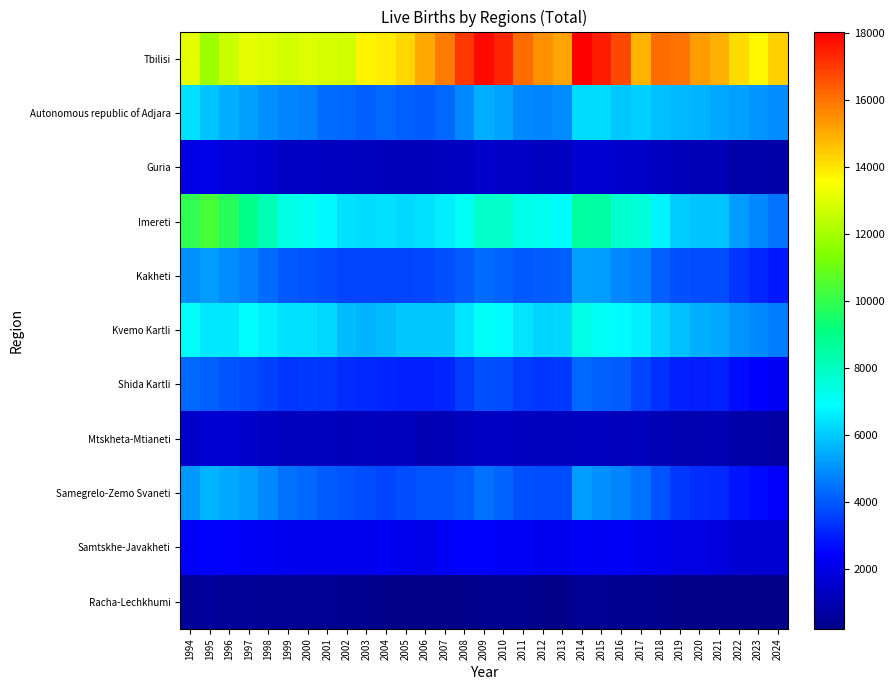

Reading right to left, list all the values displayed in this chart.

Tbilisi: 2024=14415	2023=13697	2022=14202	2021=14979	2020=15271	2019=16022	2018=16161	2017=14906	2016=16784	2015=17509	2014=18048	2013=15180	2012=15481	2011=16133	2010=17382	2009=17852	2008=17072	2007=15870	2006=15124	2005=14272	2004=13922	2003=13764	2002=12789	2001=12861	2000=13032	1999=12794	1998=13004	1997=13149	1996=12618	1995=11909	1994=13139
Autonomous republic of Adjara: 2024=4892	2023=5046	2022=5267	2021=5399	2020=5599	2019=5703	2018=5800	2017=6108	2016=5977	2015=6299	2014=6305	2013=4917	2012=4820	2011=4871	2010=5314	2009=5521	2008=4875	2007=4284	2006=4087	2005=4154	2004=4333	2003=4161	2002=4279	2001=4353	2000=4684	1999=4780	1998=5023	1997=5279	1996=5543	1995=5866	1994=6405
Guria: 2024=809	2023=885	2022=917	2021=1082	2020=1075	2019=1174	2018=1272	2017=1471	2016=1535	2015=1559	2014=1577	2013=1291	2012=1309	2011=1416	2010=1446	2009=1489	2008=1300	2007=1204	2006=1163	2005=1180	2004=1174	2003=1241	2002=1290	2001=1307	2000=1359	1999=1378	1998=1552	1997=1715	1996=1796	1995=2064	1994=1967
Imereti: 2024=4494	2023=4837	2022=5215	2021=5879	2020=5873	2019=6040	2018=6757	2017=7574	2016=7784	2015=8515	2014=8593	2013=6874	2012=7129	2011=7312	2010=7851	2009=7821	2008=7056	2007=6586	2006=6380	2005=6252	2004=6371	2003=6315	2002=6402	2001=6829	2000=7126	1999=7394	1998=8204	1997=8962	1996=9831	1995=10353	1994=9931
Kakheti: 2024=2934	2023=3103	2022=3377	2021=3790	2020=3828	2019=3872	2018=4159	2017=4722	2016=4870	2015=5212	2014=5261	2013=4185	2012=4105	2011=3999	2010=4263	2009=4386	2008=4086	2007=3897	2006=3747	2005=3675	2004=3663	2003=3668	2002=3706	2001=3828	2000=3945	1999=3989	1998=4339	1997=4688	1996=4906	1995=5174	1994=4968
Kvemo Kartli: 2024=4661	2023=4878	2022=5074	2021=5398	2020=5530	2019=5845	2018=6179	2017=6693	2016=6892	2015=7103	2014=7354	2013=6245	2012=6200	2011=6478	2010=6875	2009=7013	2008=6456	2007=5955	2006=5955	2005=5979	2004=5734	2003=5648	2002=5777	2001=6219	2000=6395	1999=6363	1998=6646	1997=6964	1996=6494	1995=6501	1994=7010
Shida Kartli: 2024=2301	2023=2504	2022=2710	2021=3043	2020=2961	2019=3033	2018=3336	2017=3659	2016=4074	2015=4139	2014=4274	2013=3462	2012=3399	2011=3561	2010=3815	2009=3892	2008=3514	2007=3098	2006=3011	2005=3048	2004=3113	2003=3163	2002=3273	2001=3374	2000=3497	1999=3381	1998=3632	1997=3798	1996=3945	1995=4154	1994=4300
Mtskheta-Mtianeti: 2024=770	2023=845	2022=788	2021=1014	2020=926	2019=946	2018=1067	2017=1205	2016=1180	2015=1280	2014=1329	2013=1202	2012=1201	2011=1304	2010=1350	2009=1356	2008=1221	2007=1121	2006=1059	2005=1259	2004=1197	2003=1207	2002=1195	2001=1214	2000=1226	1999=1238	1998=1386	1997=1489	1996=1590	1995=1652	1994=1495
Samegrelo-Zemo Svaneti: 2024=2414	2023=2608	2022=2836	2021=3203	2020=3286	2019=3473	2018=3972	2017=4436	2016=4797	2015=4998	2014=5200	2013=3821	2012=3816	2011=3862	2010=4258	2009=4448	2008=4118	2007=3940	2006=3957	2005=3839	2004=3702	2003=3783	2002=3934	2001=4103	2000=4286	1999=4442	1998=4872	1997=5200	1996=5402	1995=5632	1994=5156
Samtskhe-Javakheti: 2024=1556	2023=1585	2022=1687	2021=1896	2020=1912	2019=1904	2018=2107	2017=2178	2016=2349	2015=2268	2014=2315	2013=2224	2012=2243	2011=2333	2010=2370	2009=2494	2008=2476	2007=2287	2006=2100	2005=2131	2004=2249	2003=2175	2002=2112	2001=2127	2000=2174	1999=2187	1998=2312	1997=2353	1996=2434	1995=2518	1994=2365
Racha-Lechkhumi: 2024=237	2023=226	2022=246	2021=263	2020=259	2019=284	2018=328	2017=341	2016=327	2015=367	2014=379	2013=256	2012=266	2011=296	2010=306	2009=296	2008=258	2007=247	2006=252	2005=265	2004=281	2003=315	2002=358	2001=396	2000=431	1999=447	1998=501	1997=517	1996=572	1995=640	1994=553